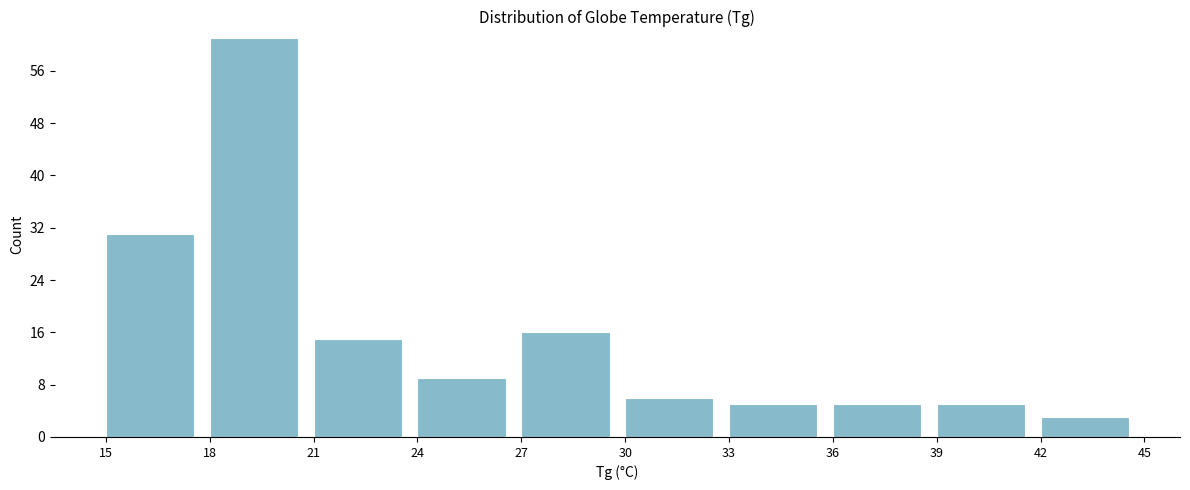

Reading left to right, list every bar in this chart as the range it spans on the x-axis followed by its height. The values are not printed on the chart, so give them approximately, as read against the axis.

15 to 18: 31
18 to 21: 61
21 to 24: 15
24 to 27: 9
27 to 30: 16
30 to 33: 6
33 to 36: 5
36 to 39: 5
39 to 42: 5
42 to 45: 3